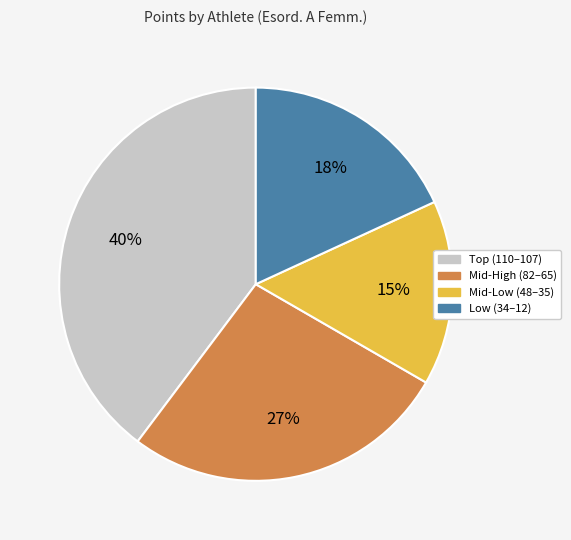

To the nearest percent, what is the average slice percentage?

25%